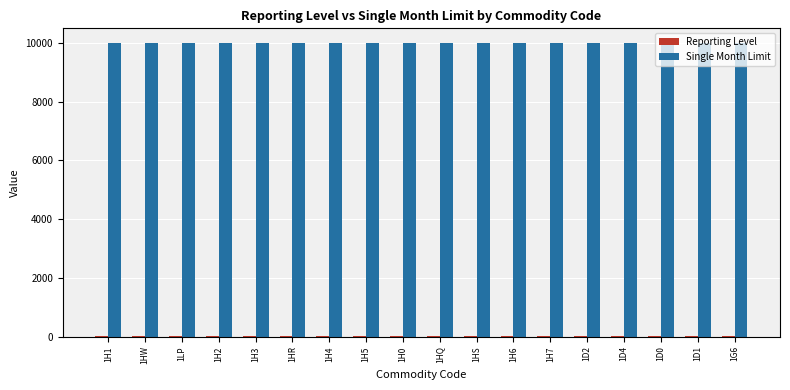

How many distinct data groups are displayed?

2